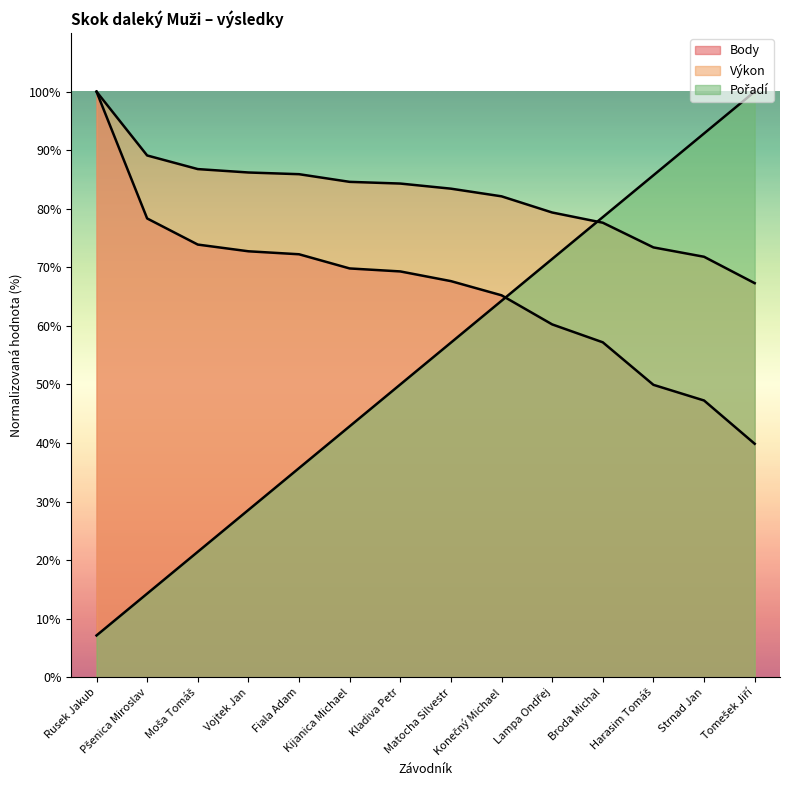

Between Fiala Adam and Harasim Tomáš, which series saw the biggest shift?

Pořadí